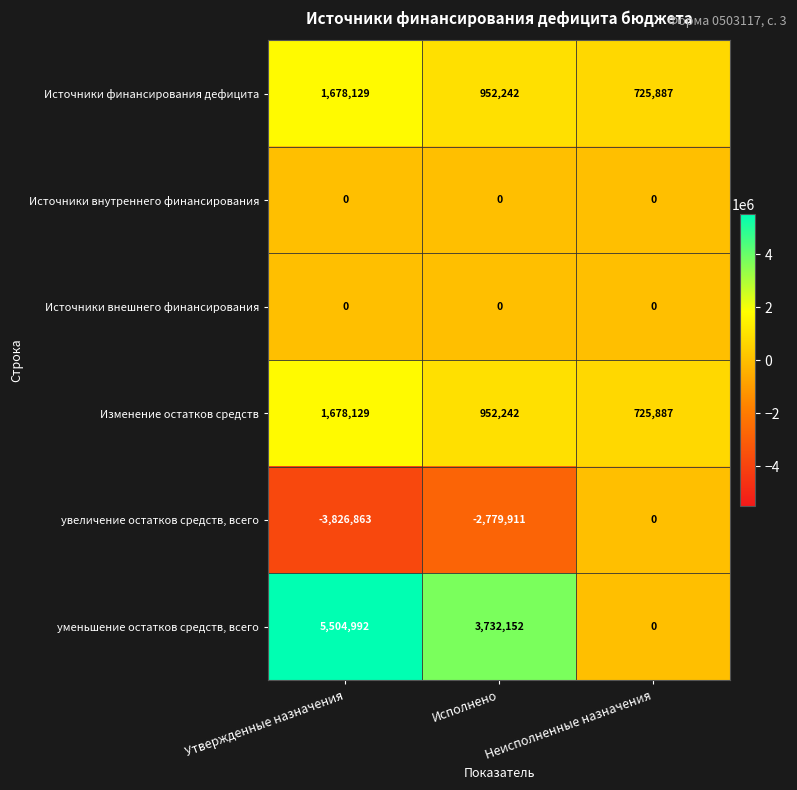

What is the smallest value displayed?

-3826863